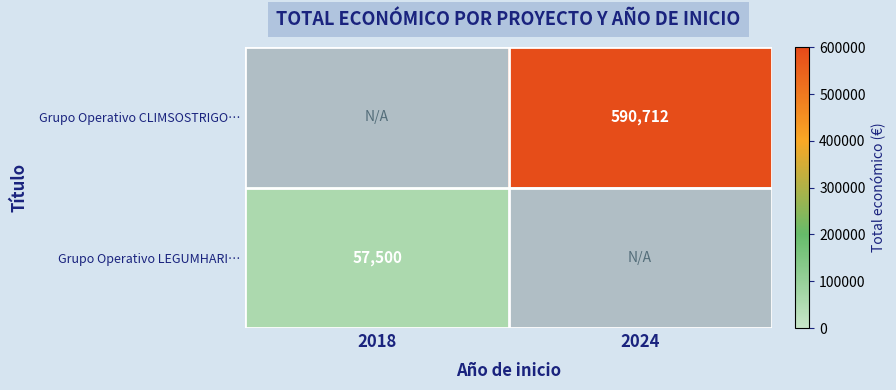

Is it true that Grupo Operativo CLIMSOSTRIGO… equals 890365 at 2024?

False